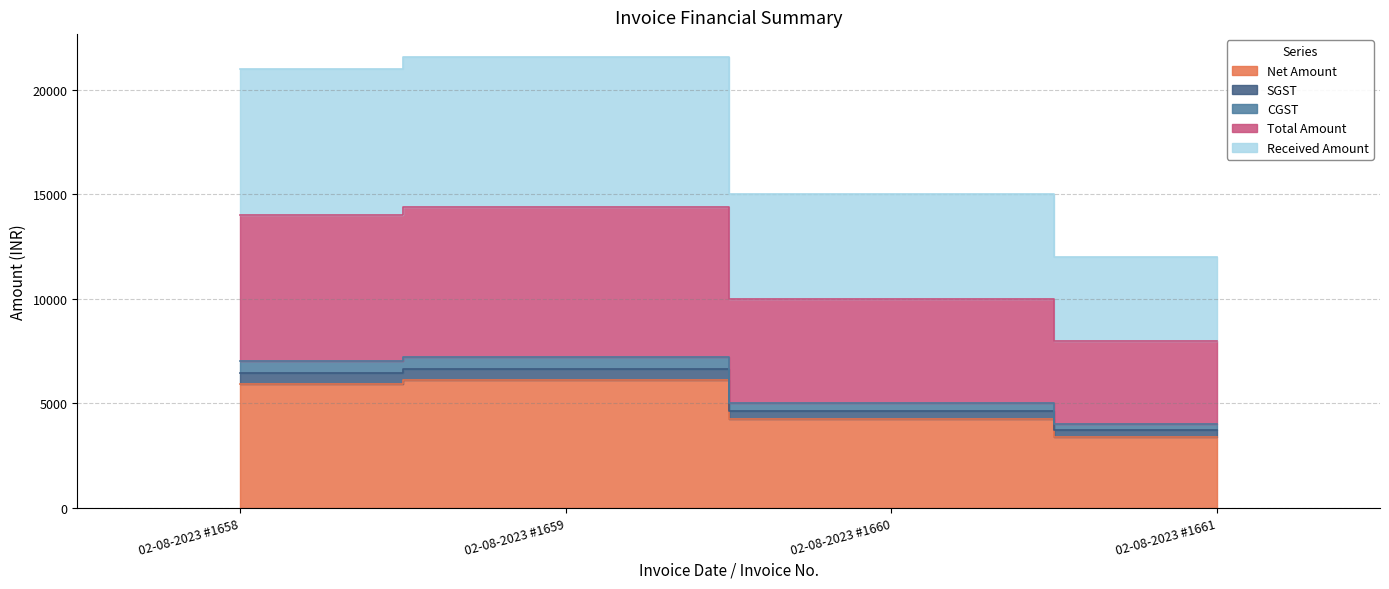

True or false: CGST and SGST intersect in this chart.

False